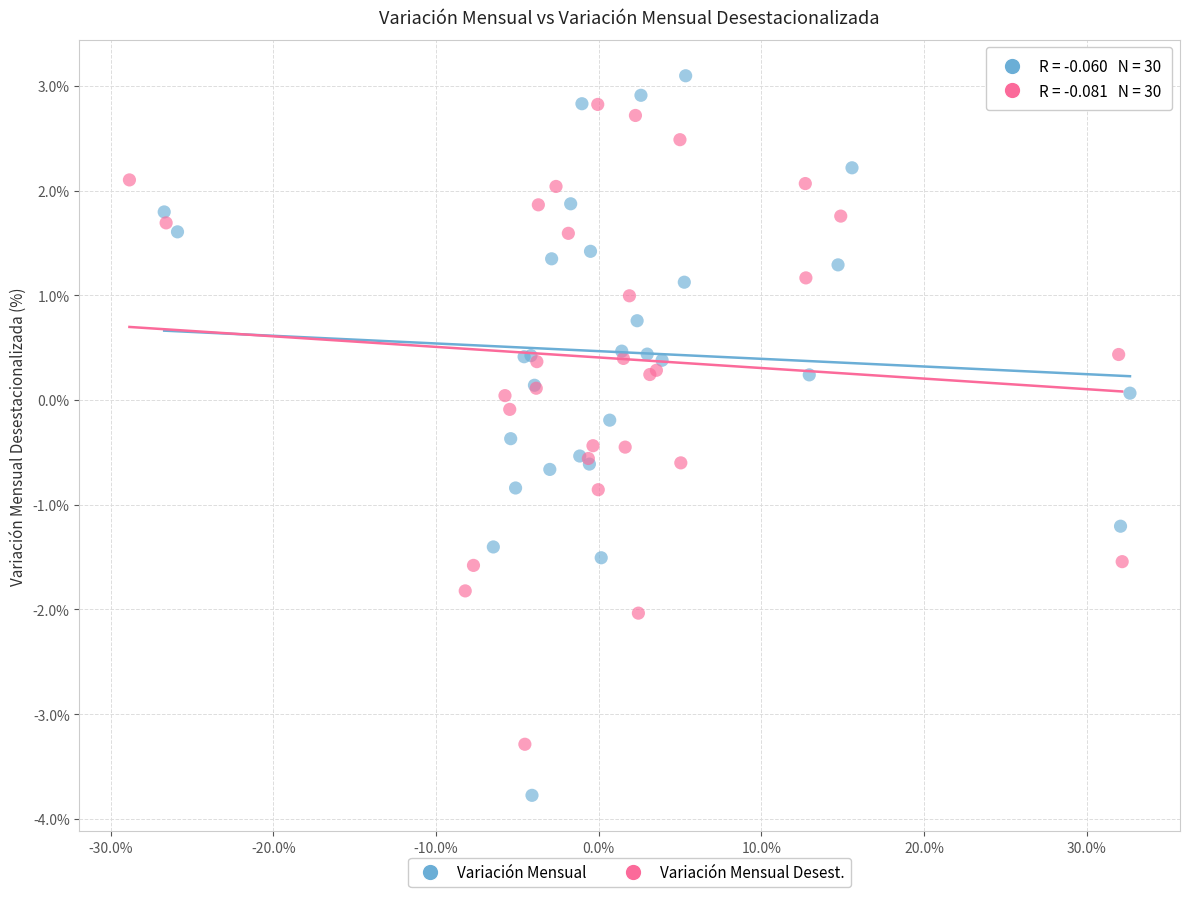

Which series contains the highest Y value?

Variación Mensual